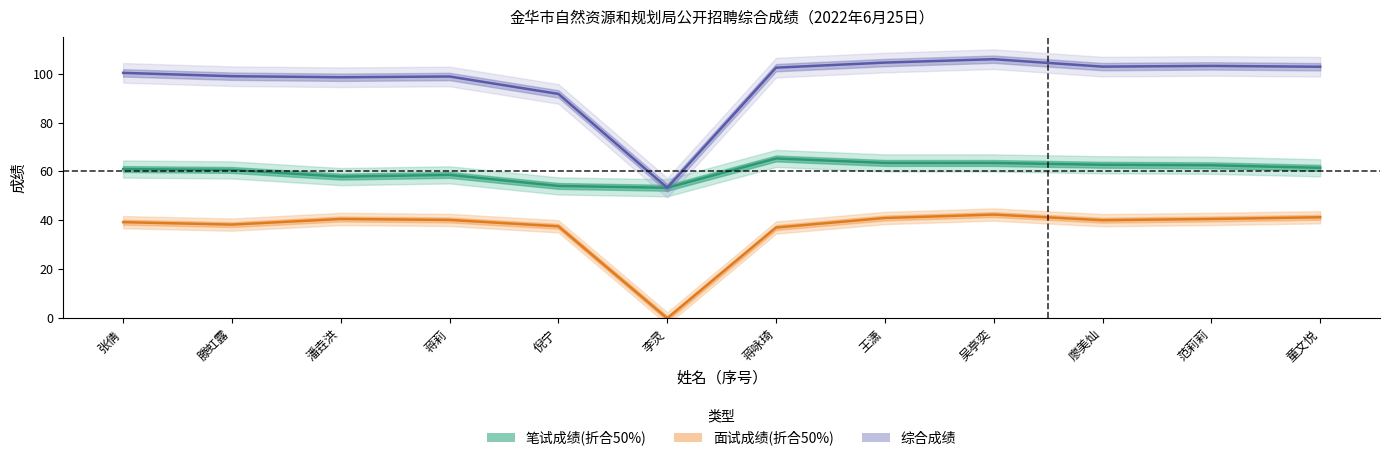

The 面试成绩(折合50%) series shows 42.4 at 吴亭奕. True or false?

True